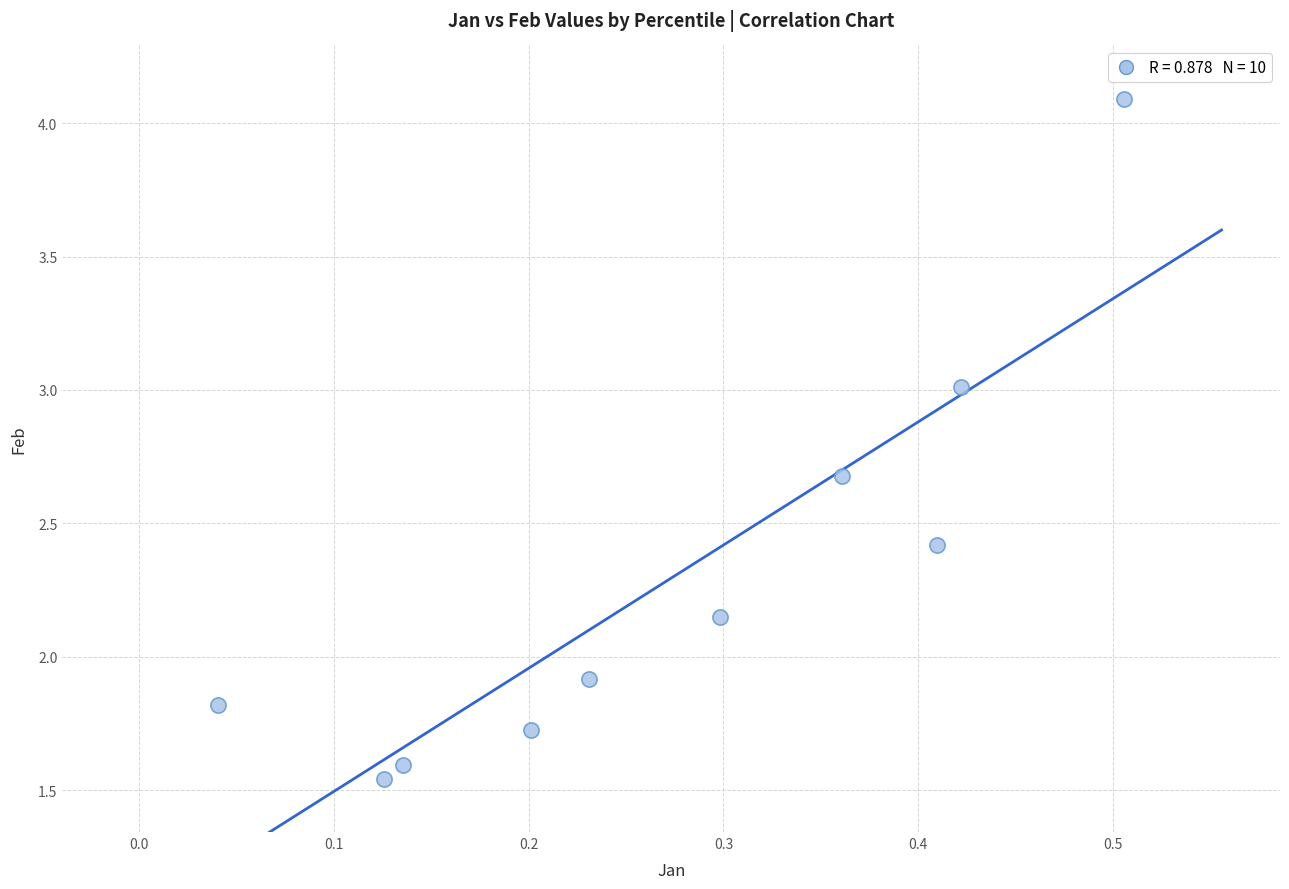

What is the average X value?

0.3